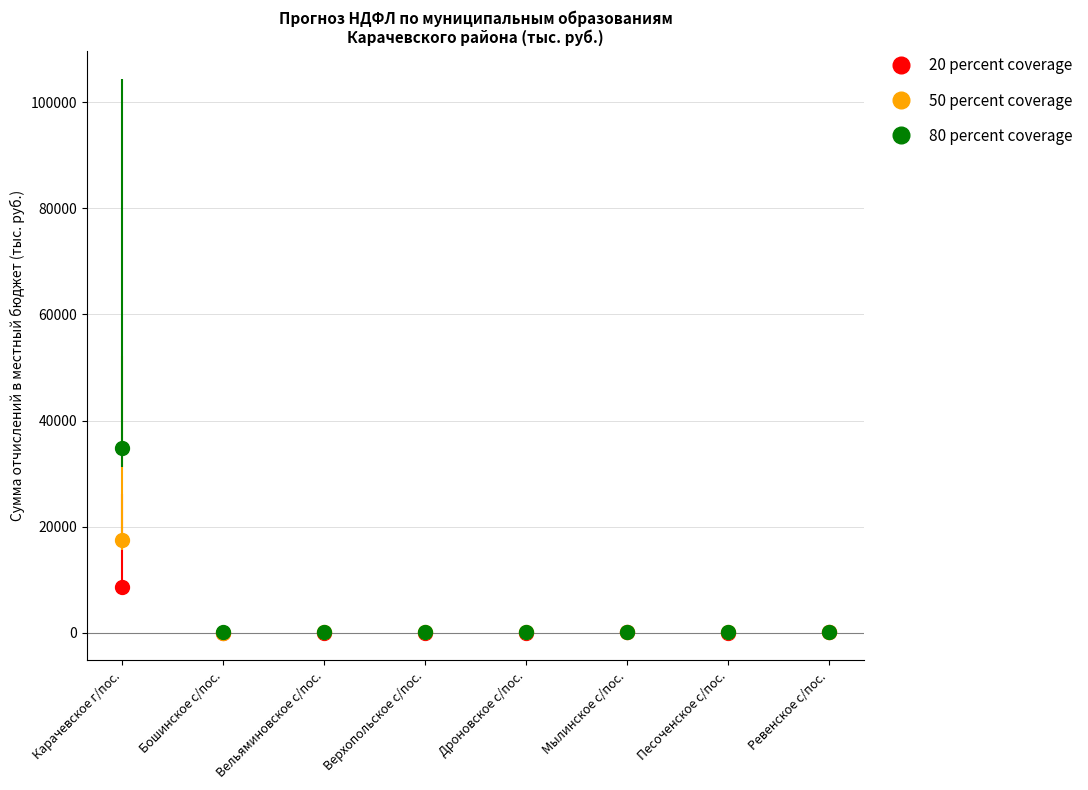

What position from the right is Дроновское с/пос.?

4